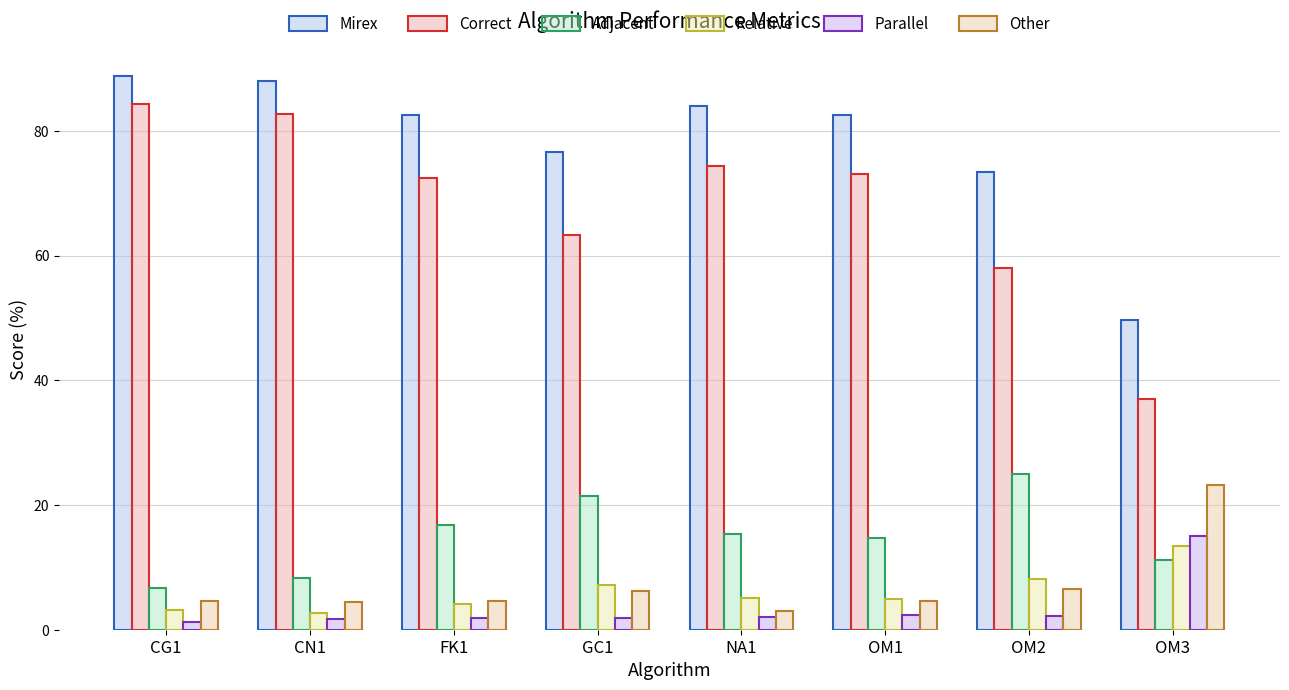

How many values in the Correct series exceed 73?

4